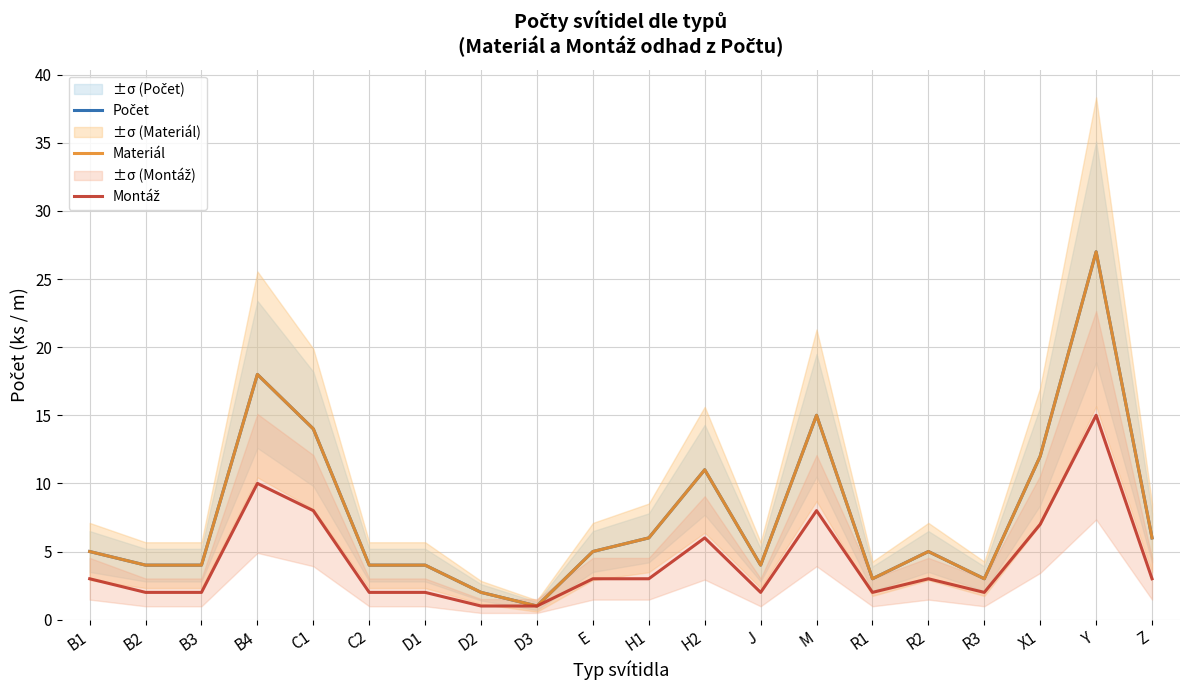

Reading right to left, extract all data points from this chart.

Počet: 6	27	12	3	5	3	15	4	11	6	5	1	2	4	4	14	18	4	4	5
Materiál: 6	27	12	3	5	3	15	4	11	6	5	1	2	4	4	14	18	4	4	5
Montáž: 3	15	7	2	3	2	8	2	6	3	3	1	1	2	2	8	10	2	2	3